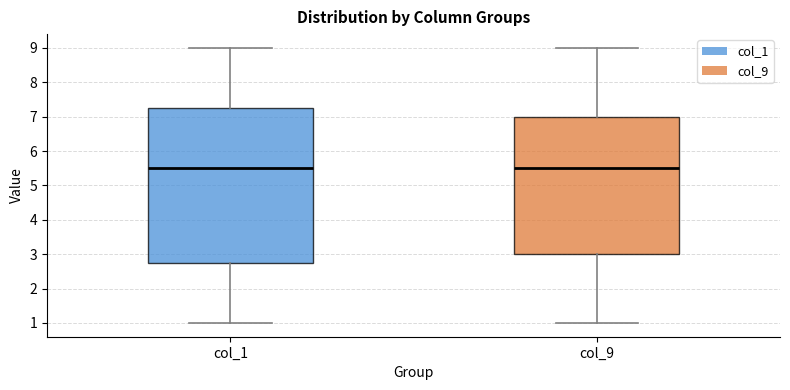

Reading left to right, read every box against the y-axis: the position of its median line, the range the box covers, and the ends of its whiskers. The values are not printed on the chart, so give them approximately, as read against the axis.

col_1: median 5.5, box 2.8 to 7.3, whiskers 1.0 to 9.0
col_9: median 5.5, box 3.0 to 7.0, whiskers 1.0 to 9.0